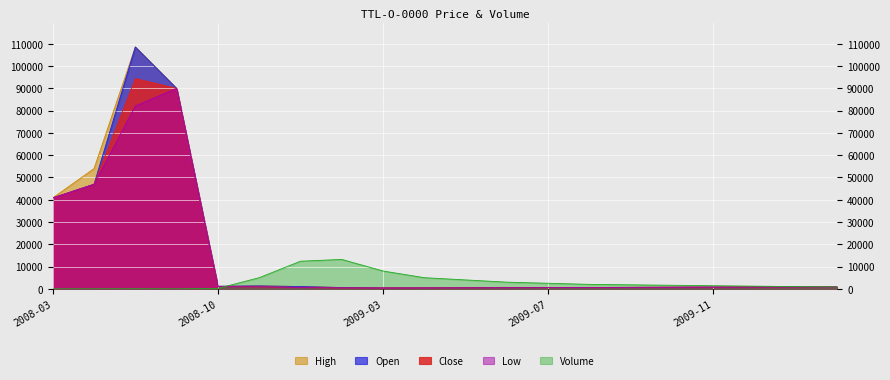

True or false: Low has a value of 109856 at 2008-08.

False